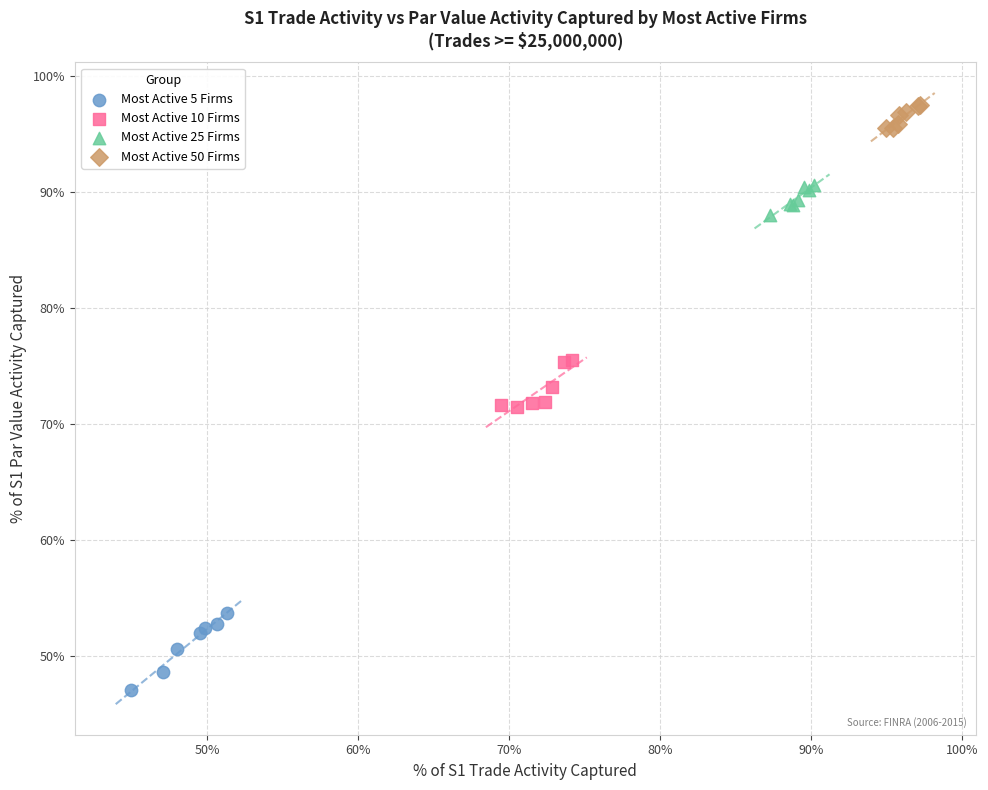

What are all the series names shown in the legend?

Most Active 5 Firms, Most Active 10 Firms, Most Active 25 Firms, Most Active 50 Firms